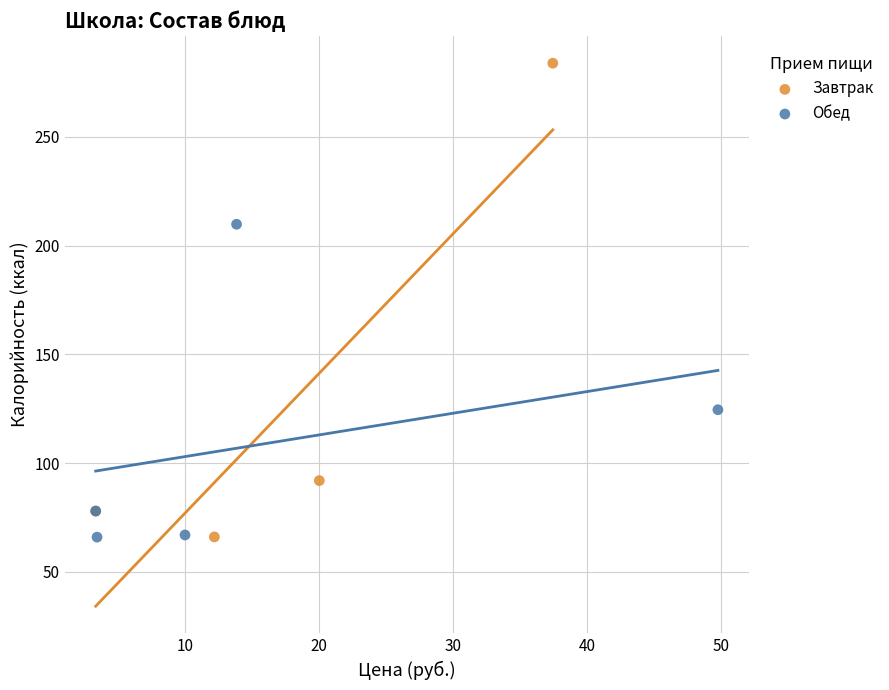

Which series reaches the maximum Y coordinate?

Завтрак